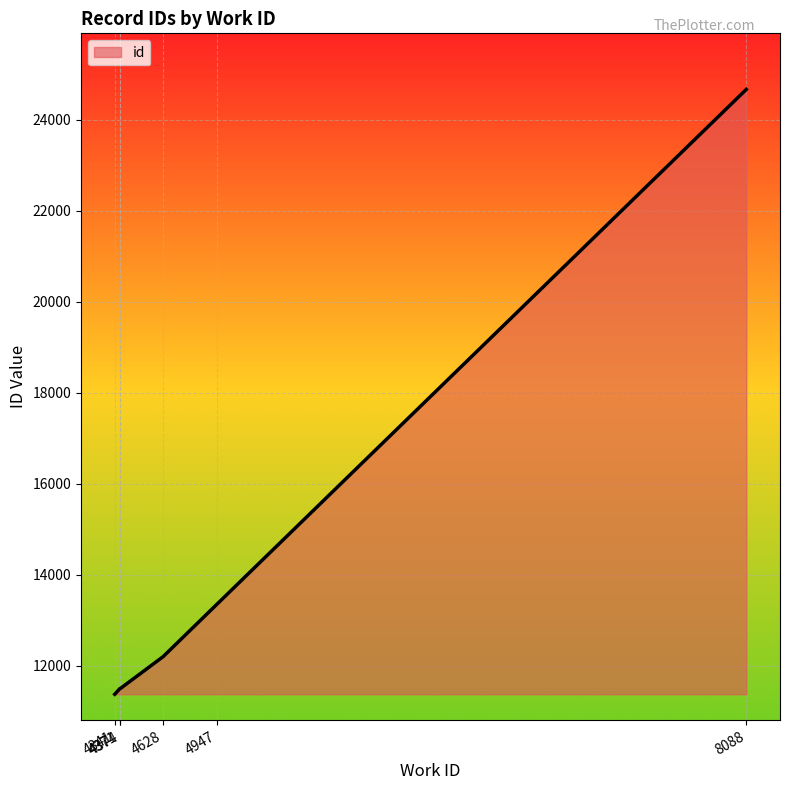

How many distinct data groups are displayed?

1